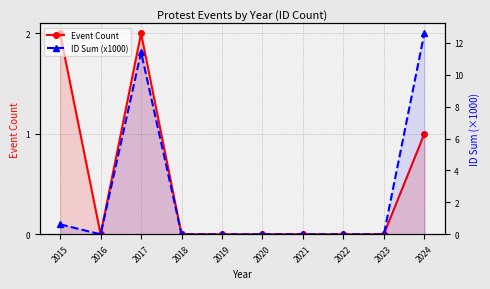

At 2018, list the series in order from smallest to largest.

Event Count, ID Sum (x1000)